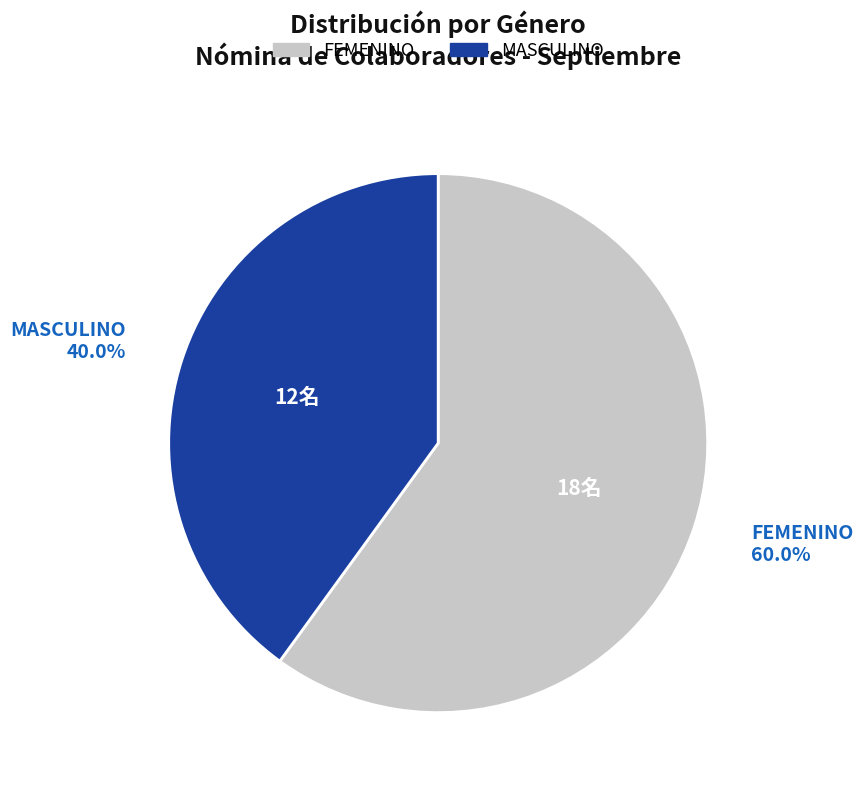

To the nearest percent, what is the difference between the FEMENINO and MASCULINO slice percentages?

20%